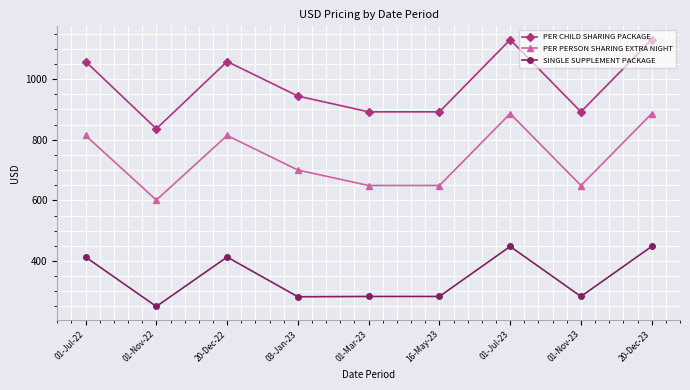

True or false: SINGLE SUPPLEMENT PACKAGE and PER PERSON SHARING EXTRA NIGHT intersect in this chart.

False